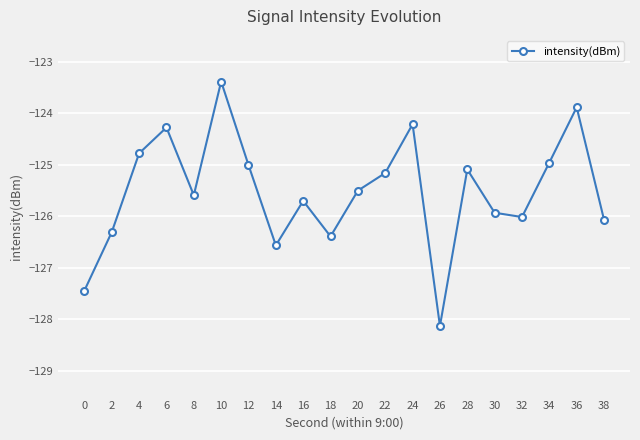

Between 6 and 0, which is larger?

6